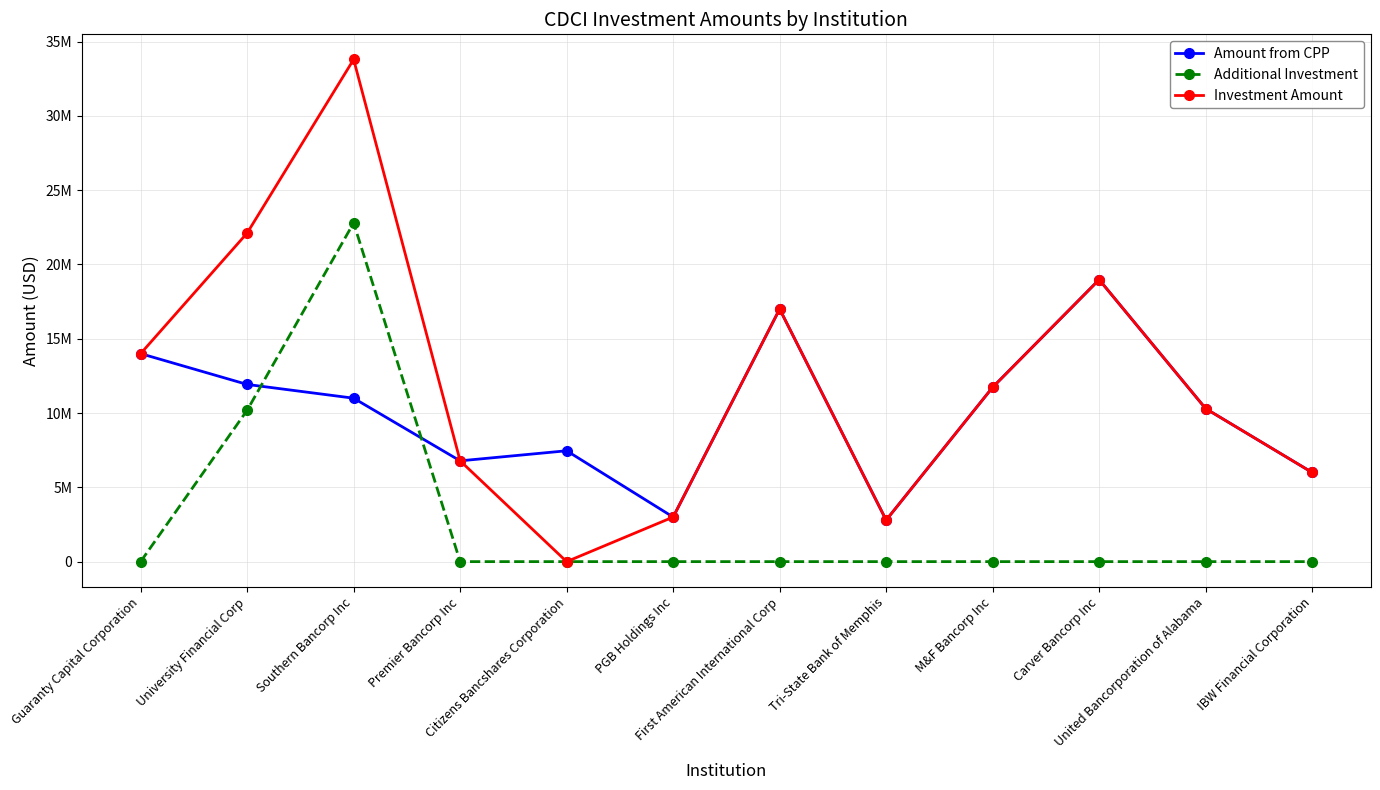

What is the value of the Amount from CPP point at the 8th from the left?

2795000